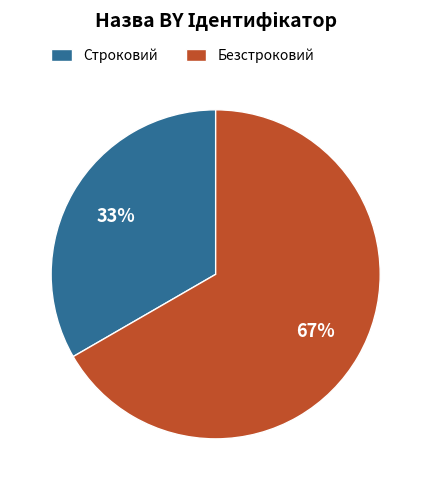

What percentage is the Строковий slice, to the nearest percent?

33%